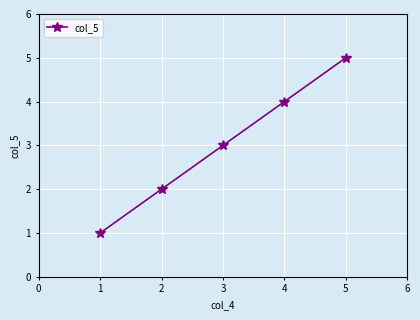

True or false: the data shows 3 at 3.

True